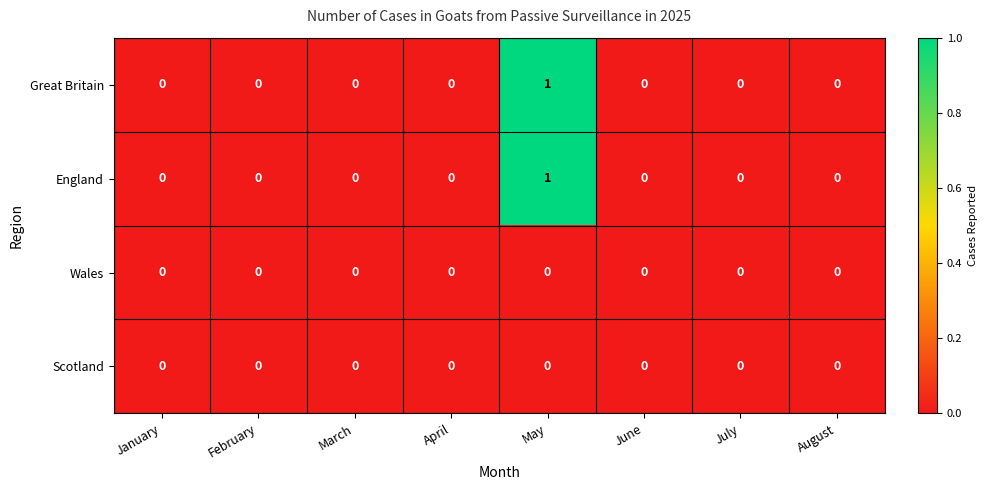

At which category is the sum across all series the highest?

May